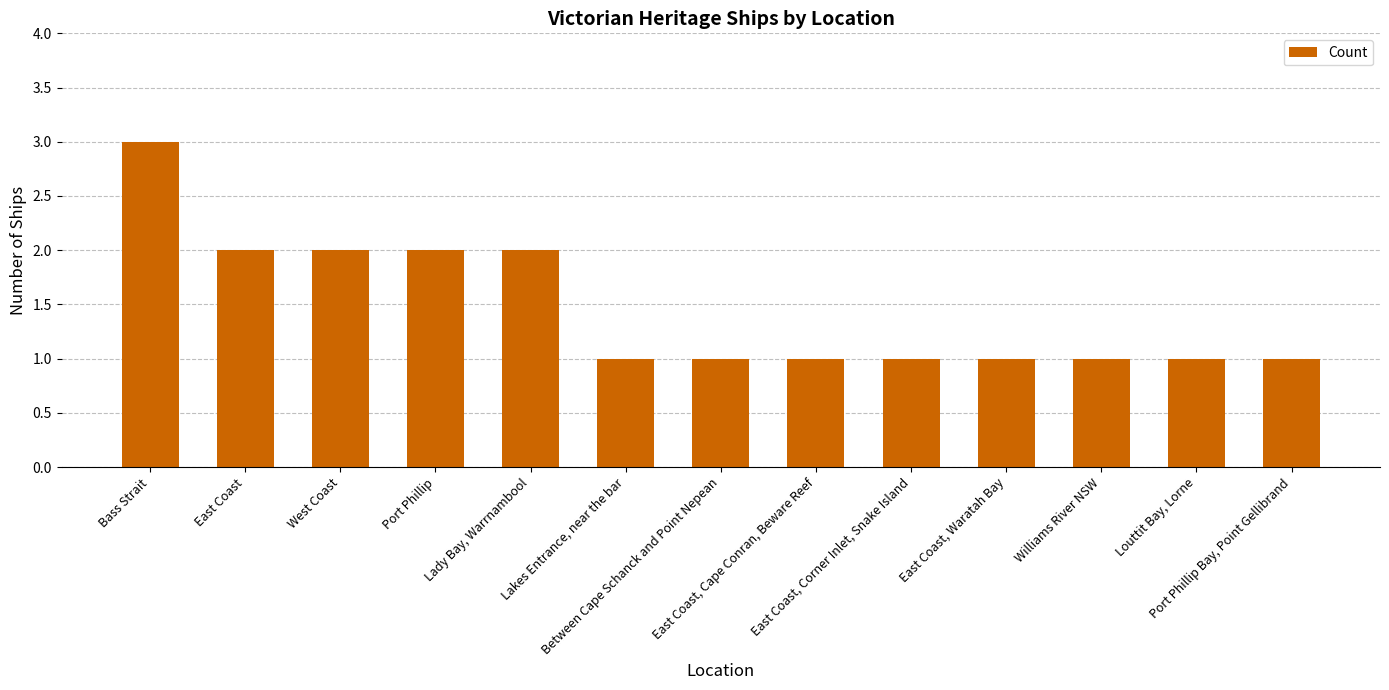

What is the difference between the maximum and minimum values?

2